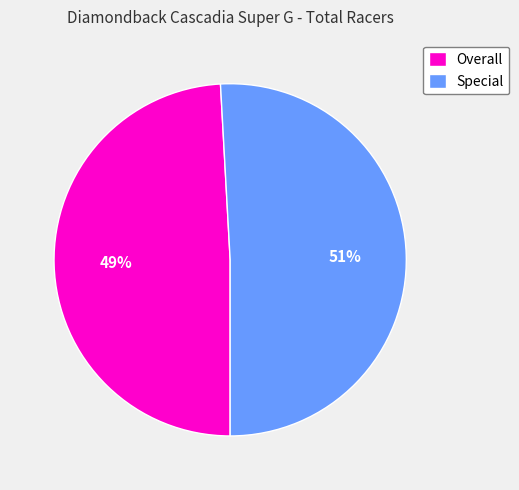

Count the number of slices in the pie.

2